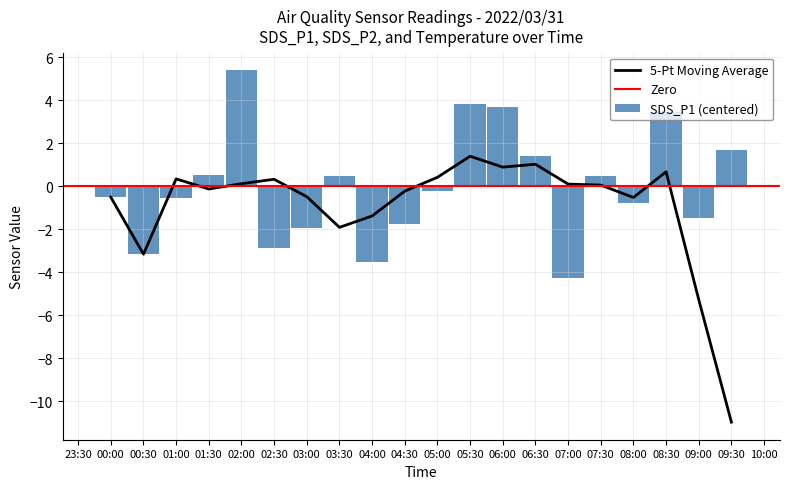

Which category has the lowest value in the 5-Pt Moving Average series?

09:30